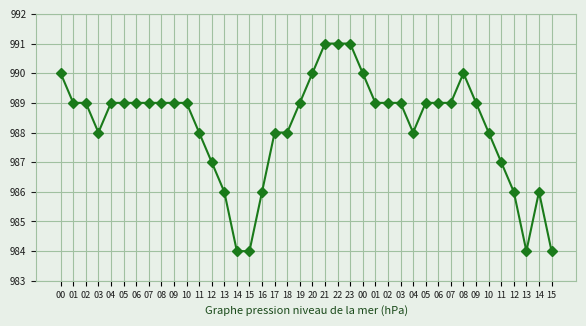

How many data points does each series have?

40